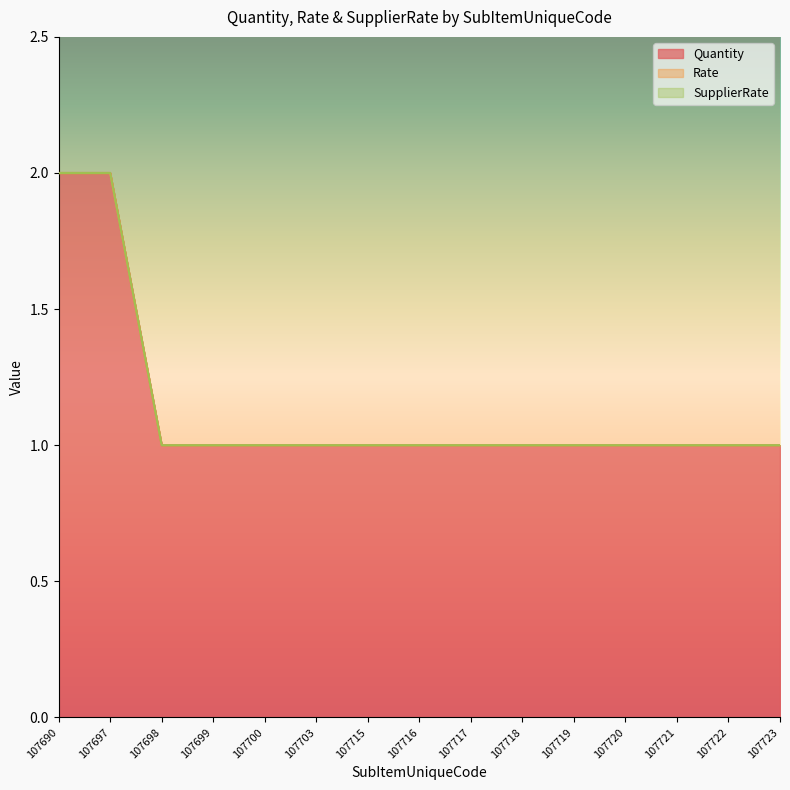

What are all the series names shown in the legend?

Quantity, Rate, SupplierRate